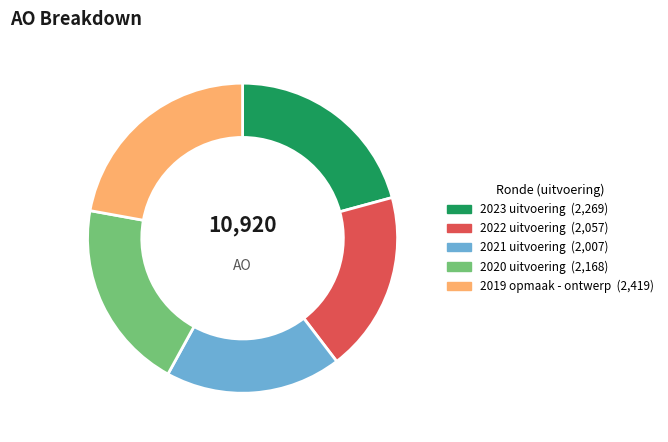

Approximately how many times larger is the value at 2023 uitvoering compared to 2020 uitvoering?

1.0